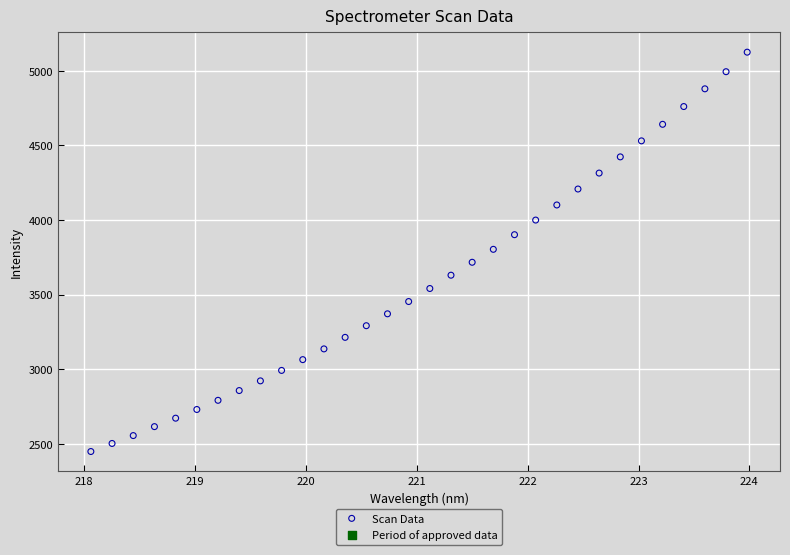

What is the range of X values (max minus min)?

5.9